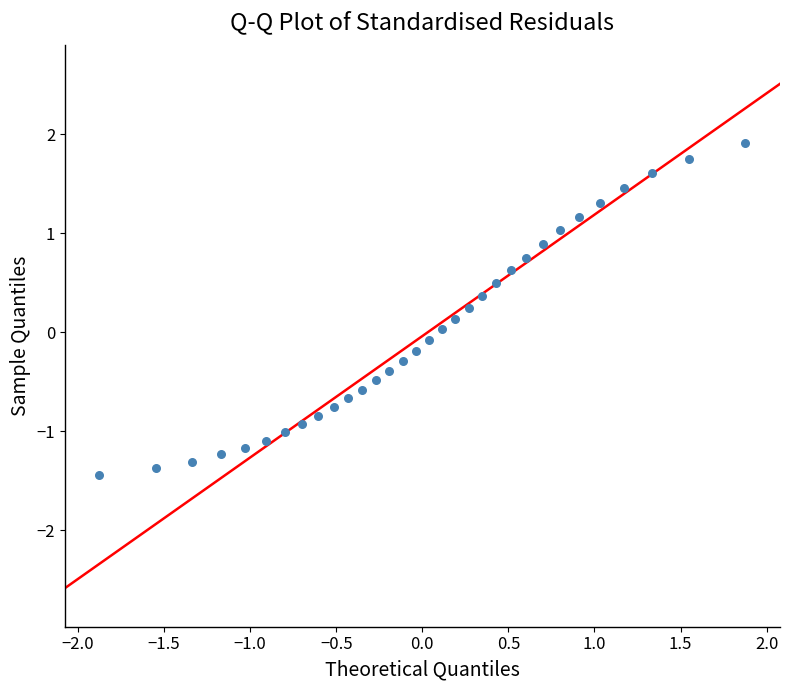

What is the range of X values (max minus min)?

3.8